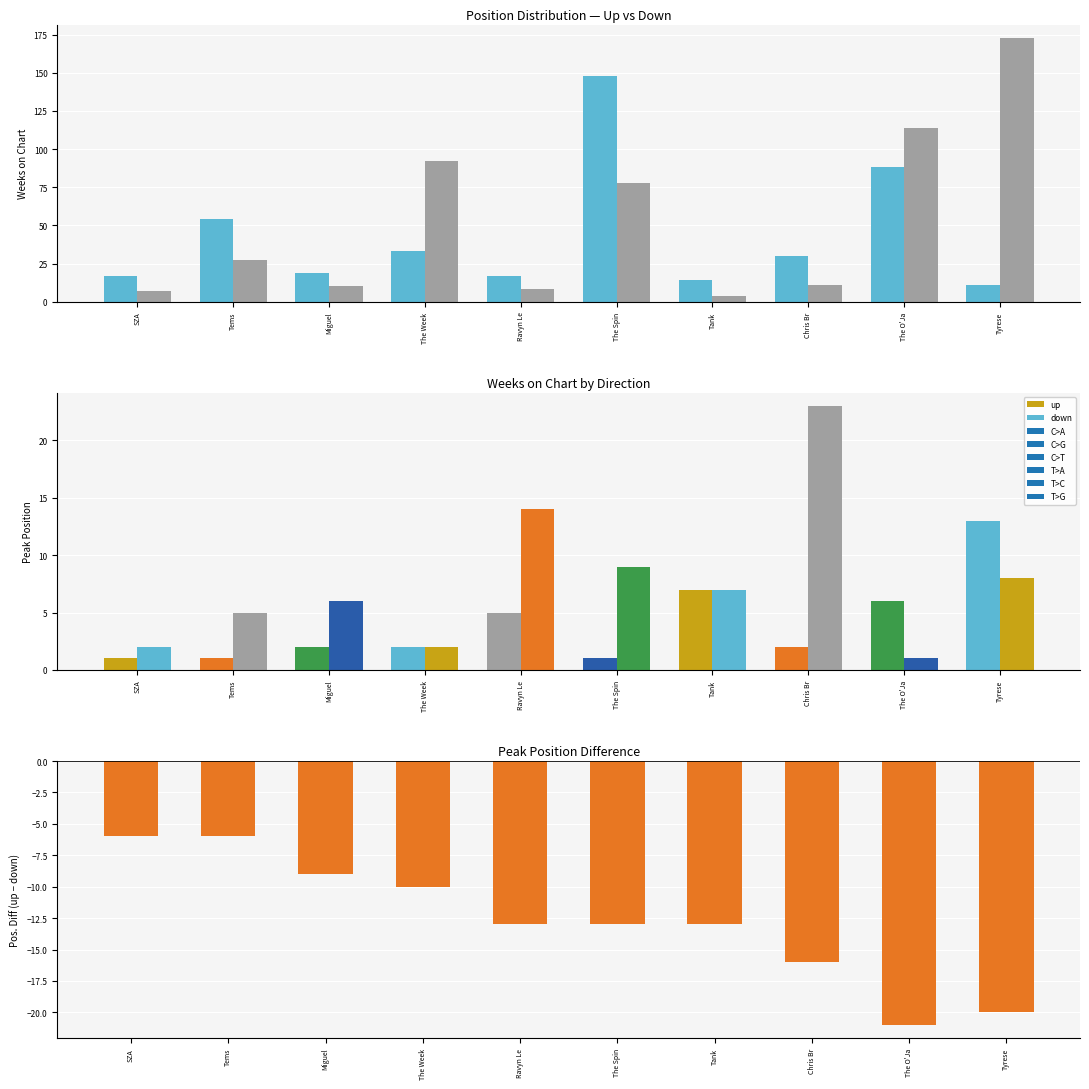

Which series has the largest total across all categories?

down